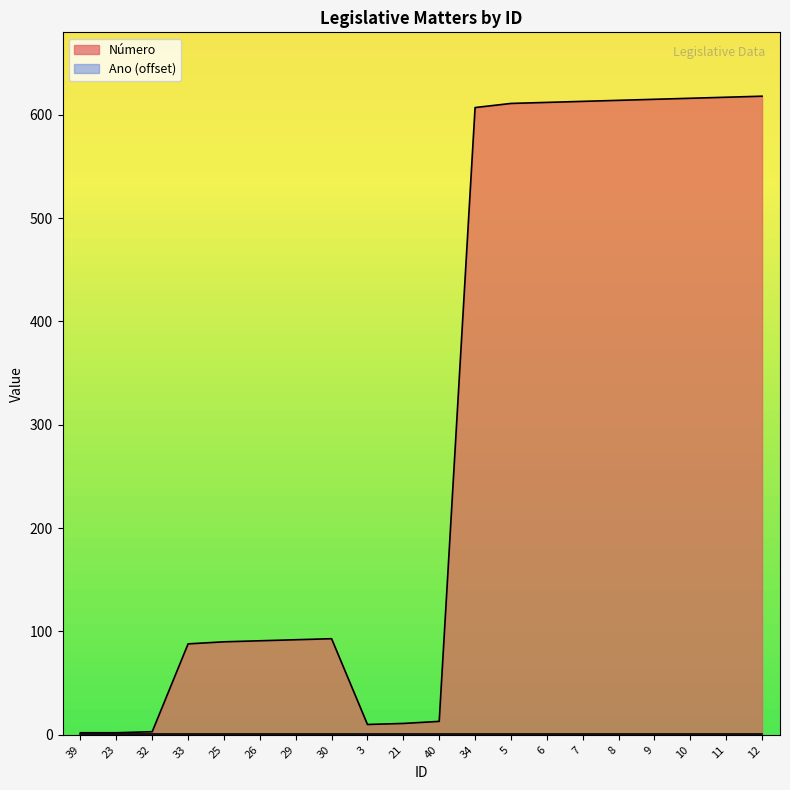

Which category has the lowest value across all series?

39